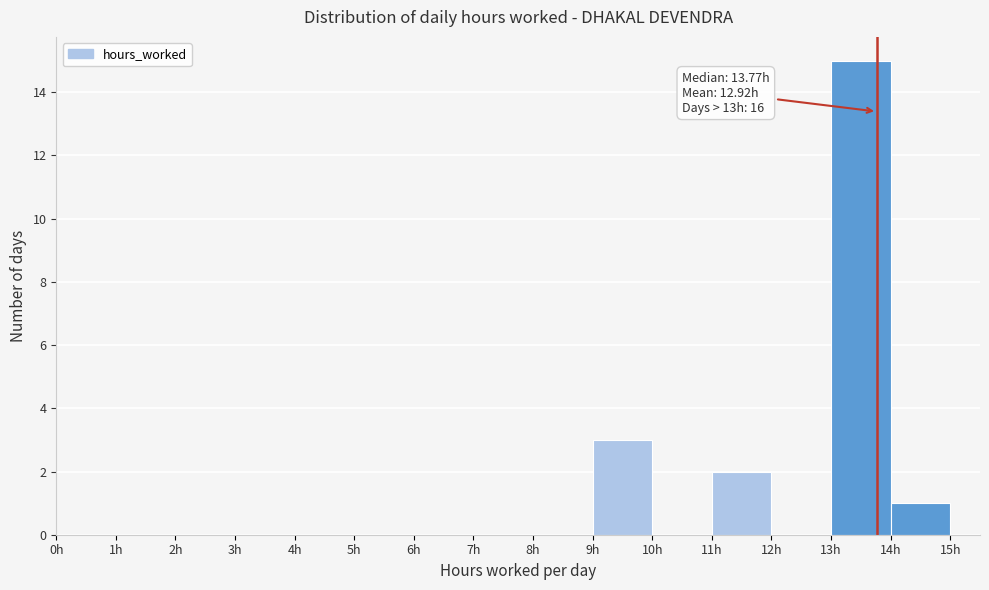

Which range on the x-axis has the tallest bar?

13 to 14